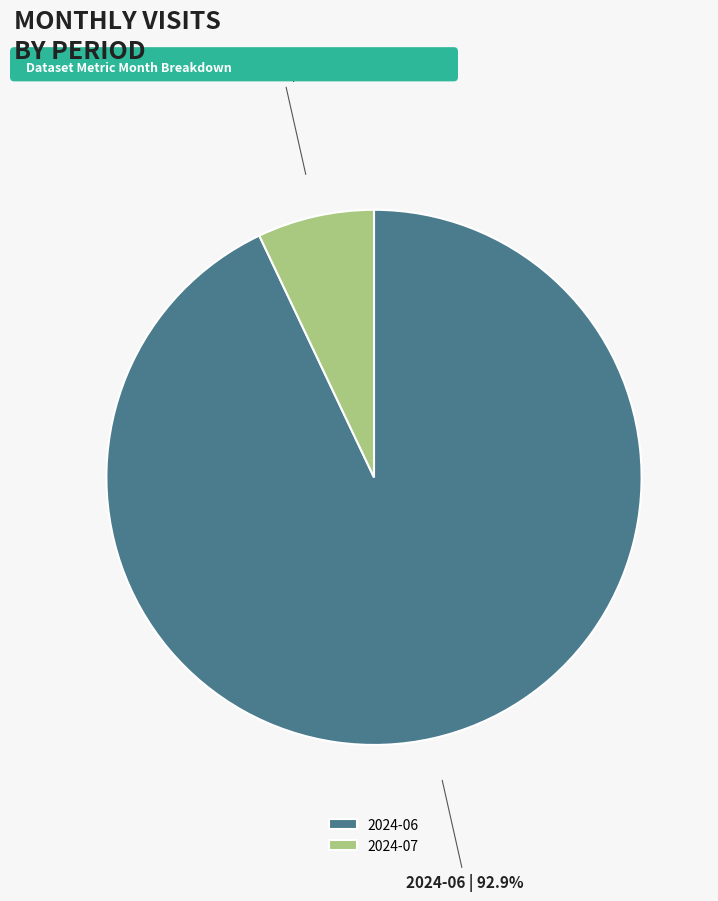

To the nearest percent, what is the average slice percentage?

50%